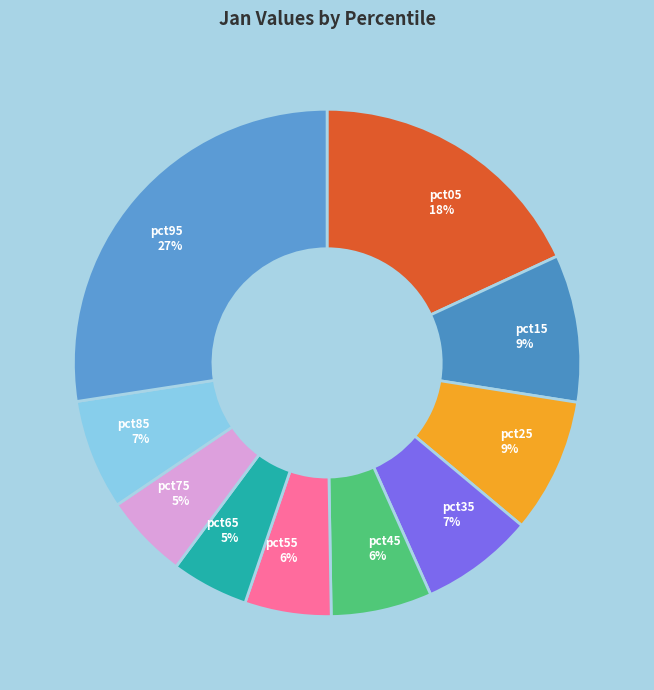

Is pct05 the majority of the pie?

No